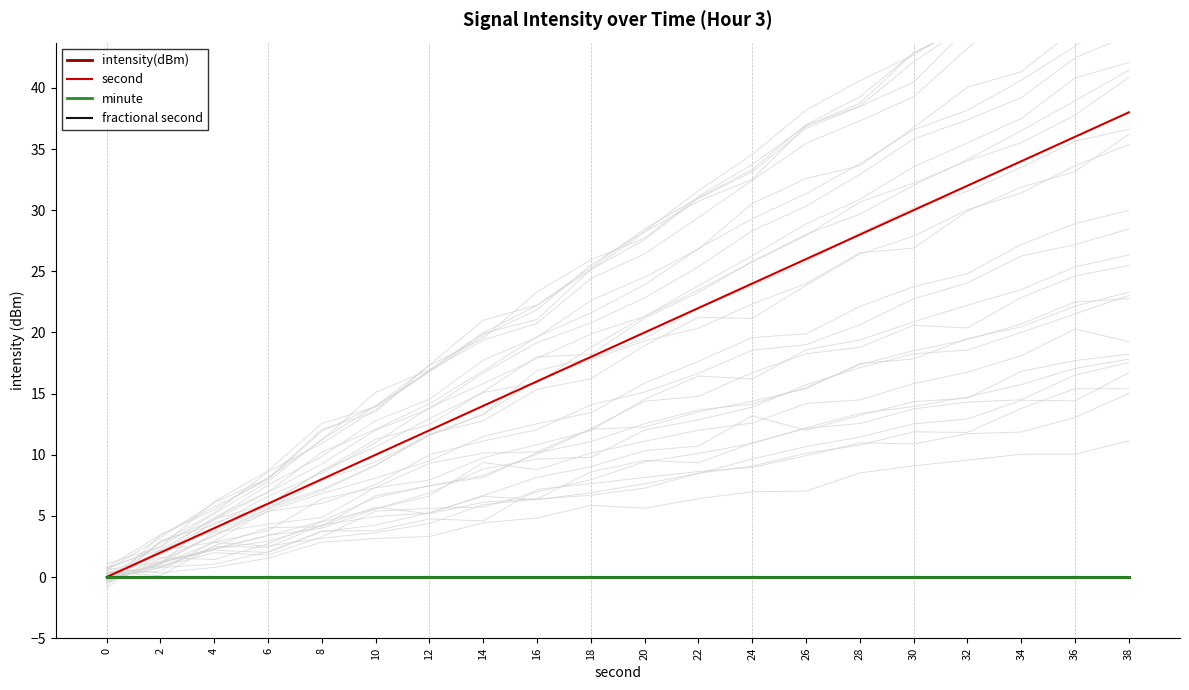

True or false: second has a value of 10 at 6.

False